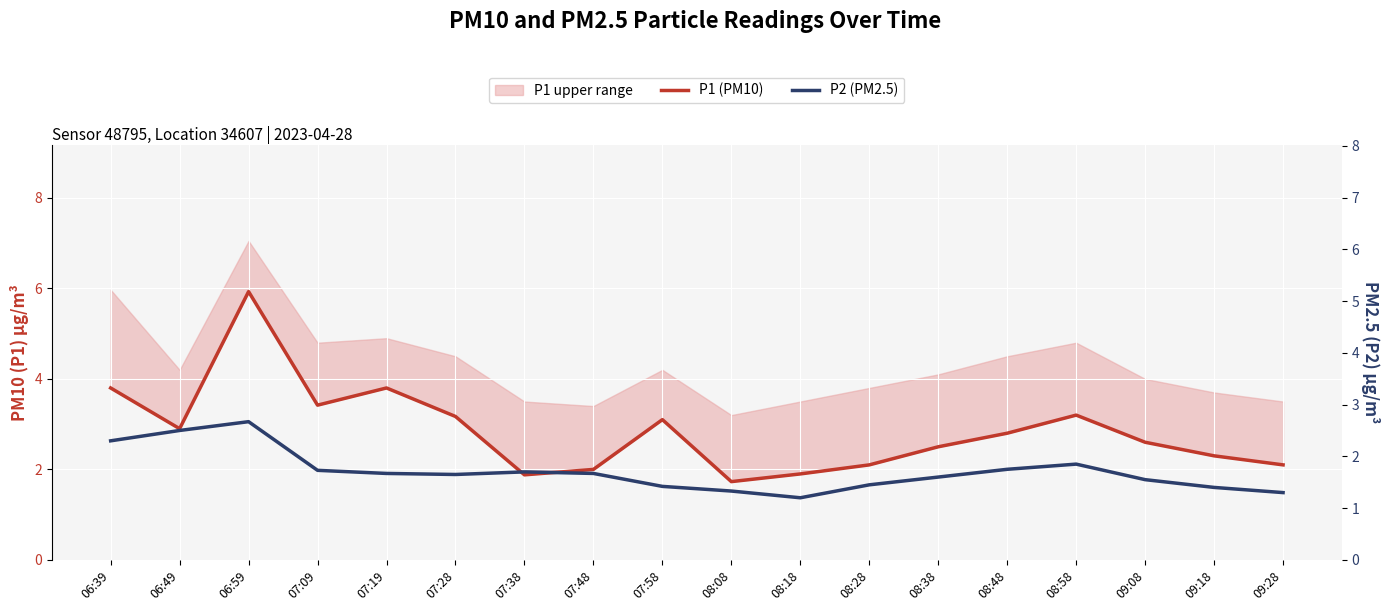

What is the label of the 18th point from the right?

06:39